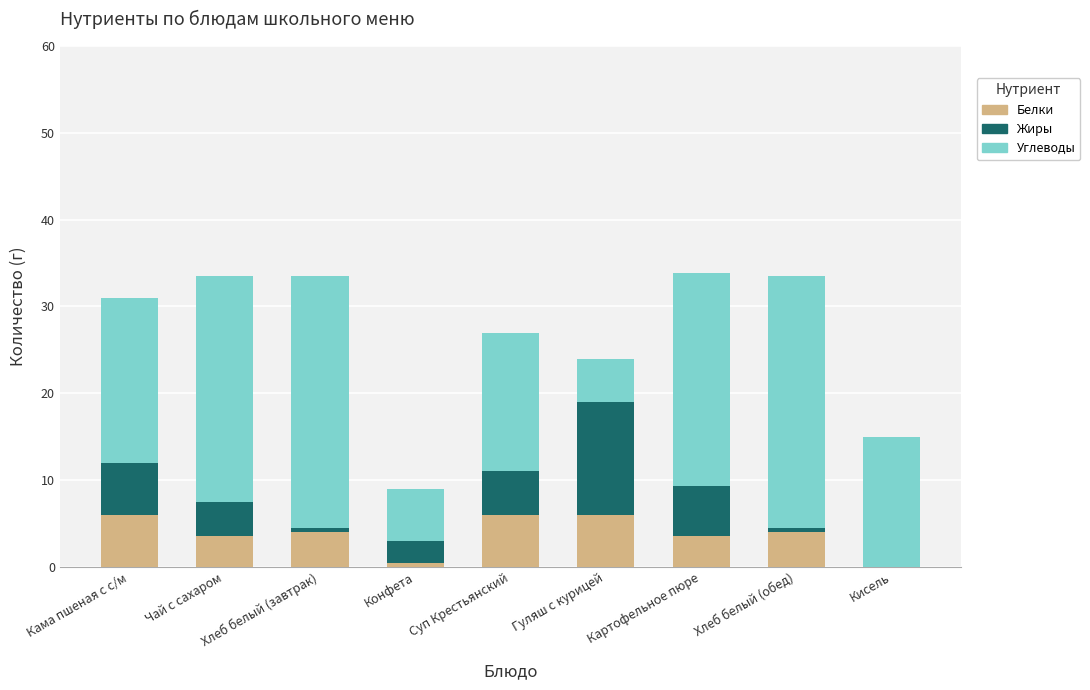

What value does the Белки series have at Кама пшеная с с/м?

6.0